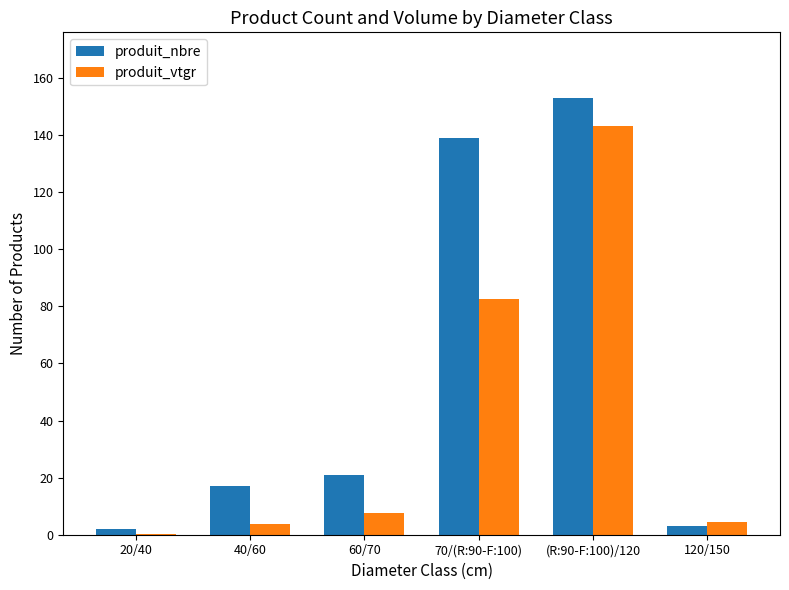

What is the maximum value for produit_vtgr?

143.0